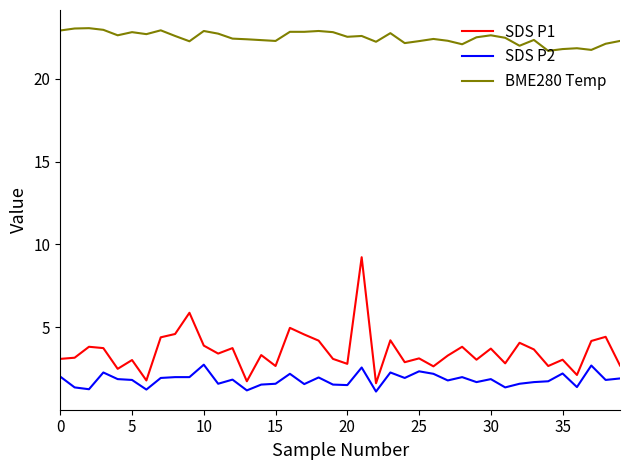

True or false: SDS P2 and BME280 Temp cross at least once.

False